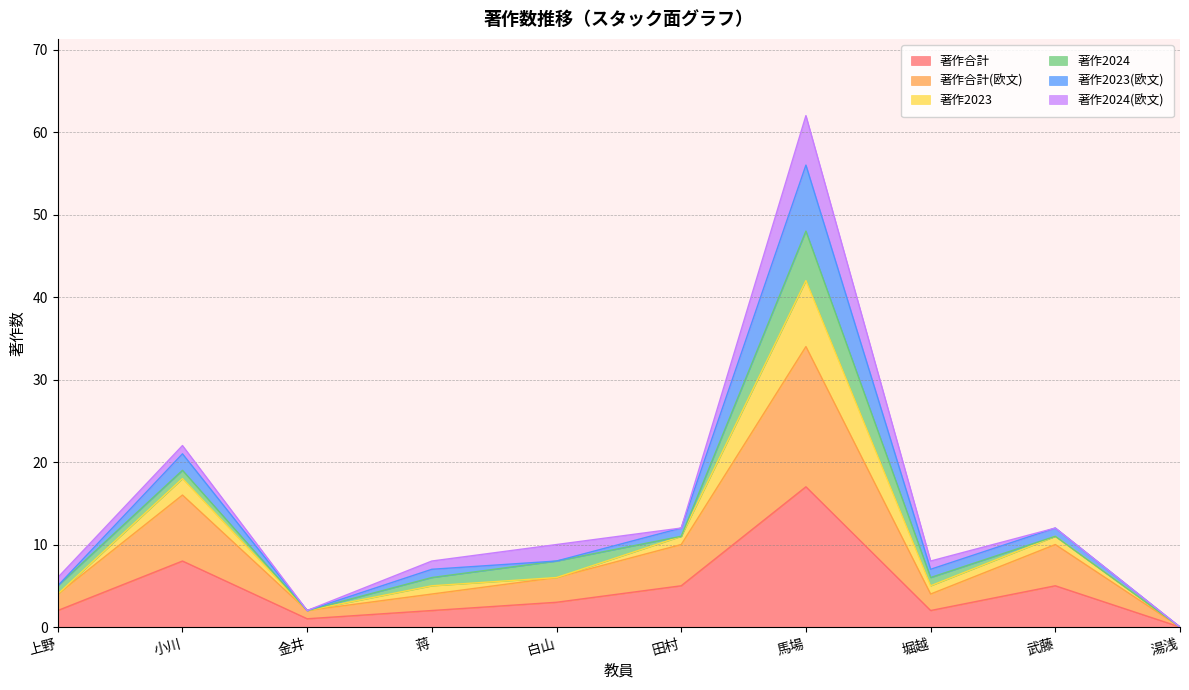

True or false: 著作合計 and 著作2023 intersect in this chart.

False